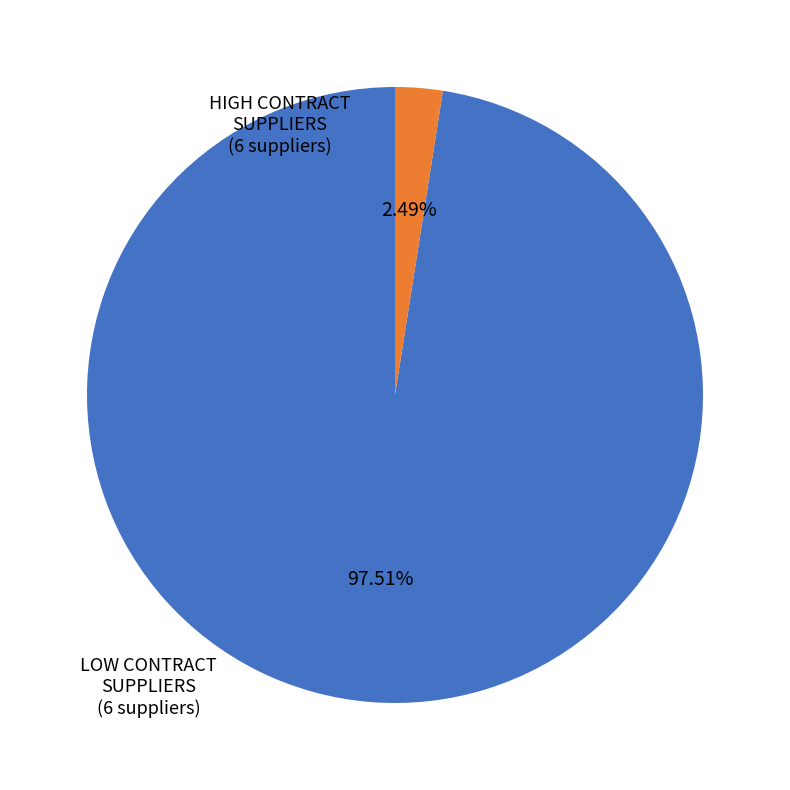

Which has a higher value, LOW CONTRACT SUPPLIERS or HIGH CONTRACT SUPPLIERS?

HIGH CONTRACT SUPPLIERS